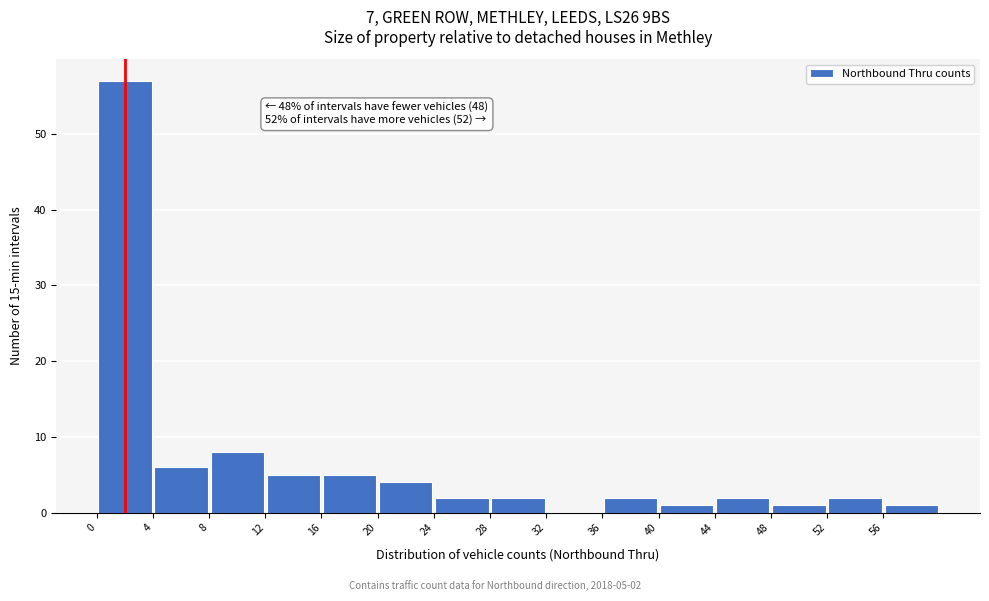

Which range on the x-axis has the tallest bar?

0 to 4